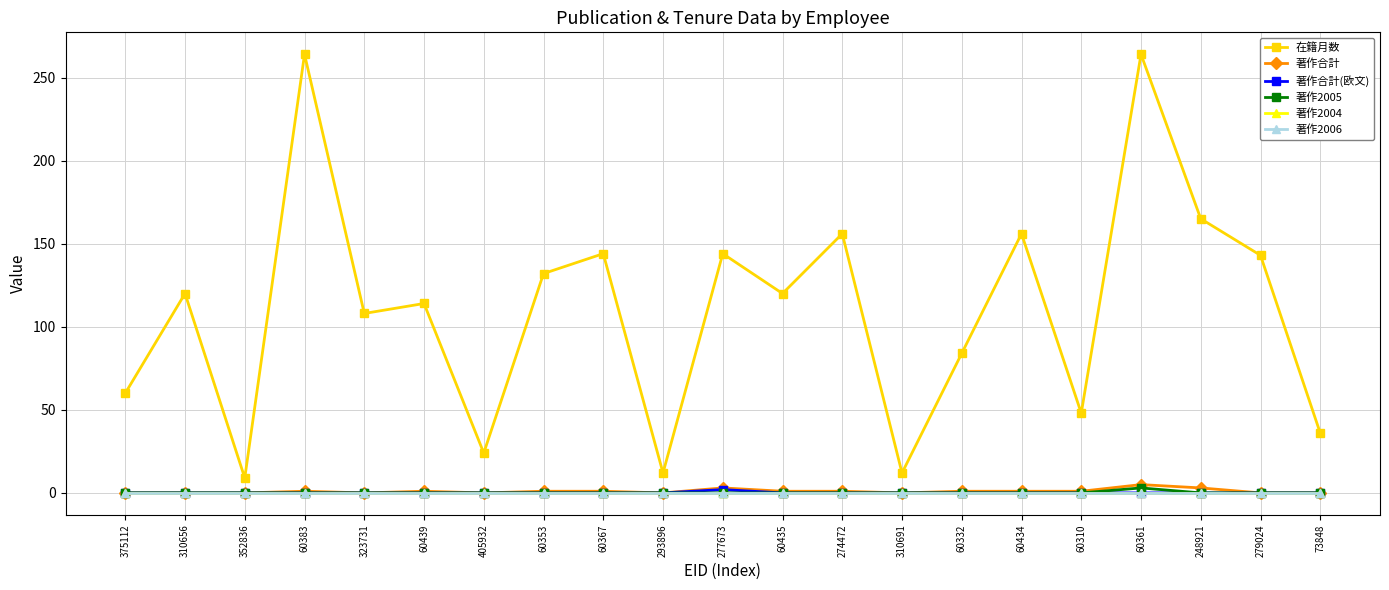

What is the greatest value displayed?

264